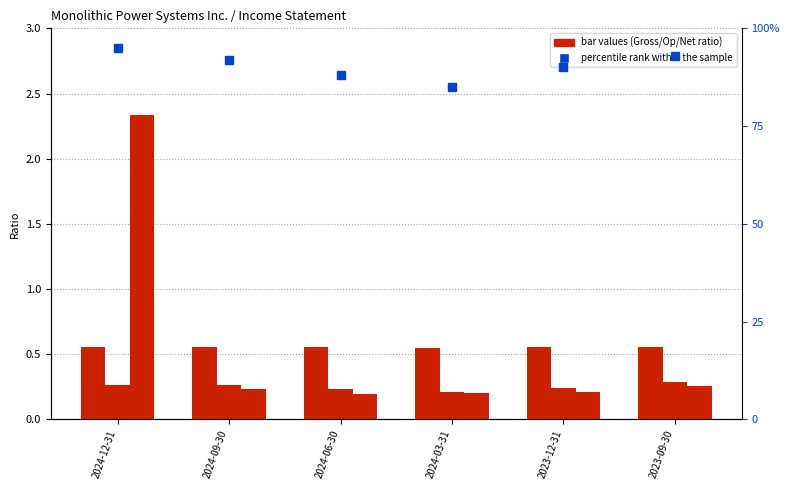

Reading left to right, list all the values displayed in this chart.

Beneficio bruto: 0.6	0.6	0.6	0.6	0.6	0.6
Resultado de explotación: 0.3	0.3	0.2	0.2	0.2	0.3
Utilidad neta: 2.3	0.2	0.2	0.2	0.2	0.3
percentile rank within the sample: 95.0	92.0	88.0	85.0	90.0	93.0